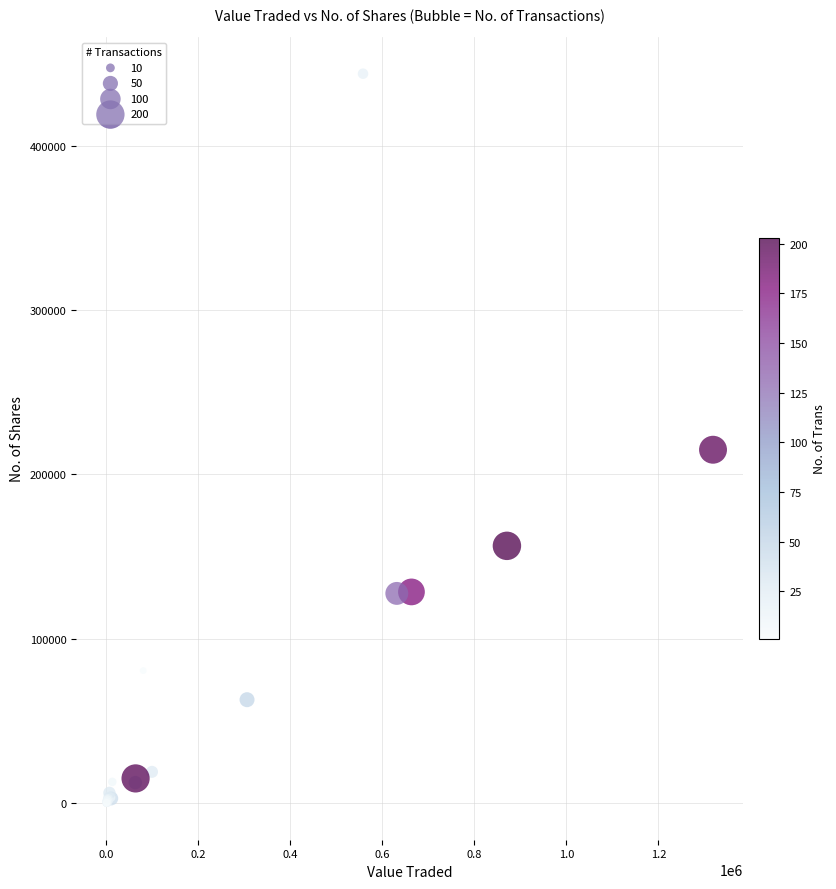

What Y value in the scatter plot is closest to 221842?

214993